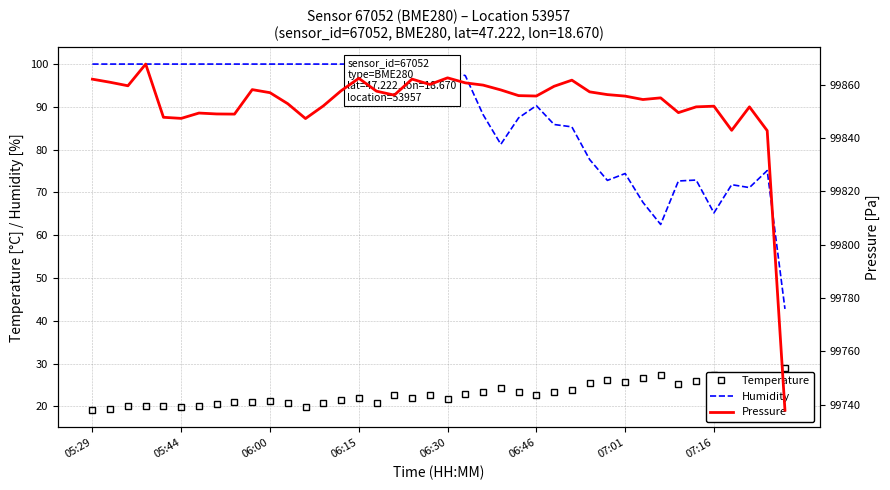

What is the maximum value for Pressure?

99867.7